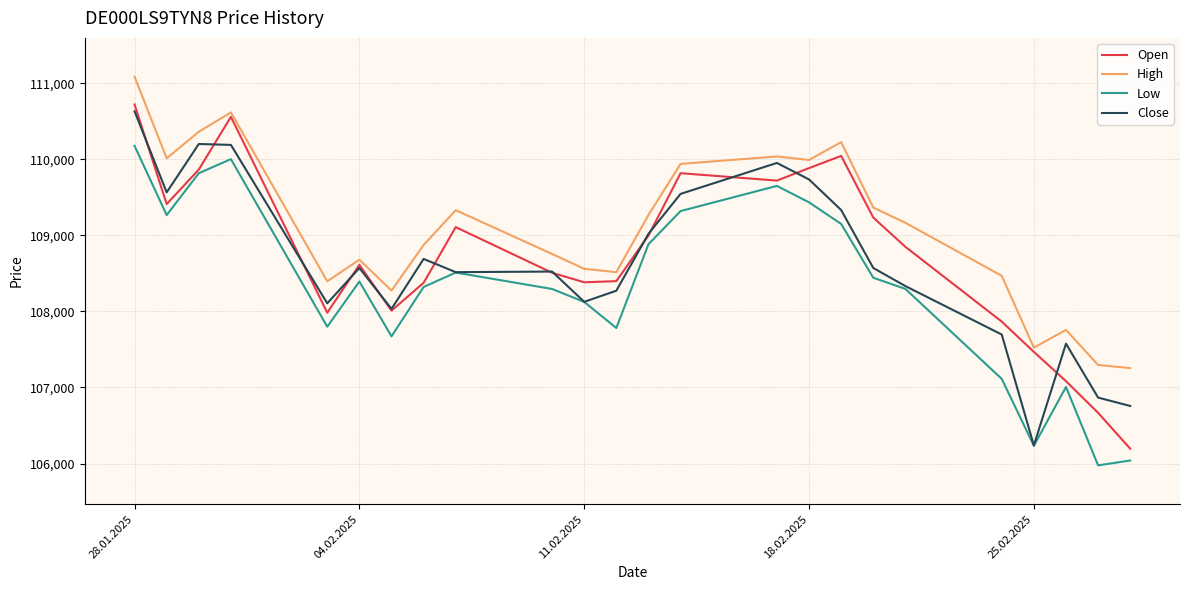

Which series has the widest spread of values?

Open